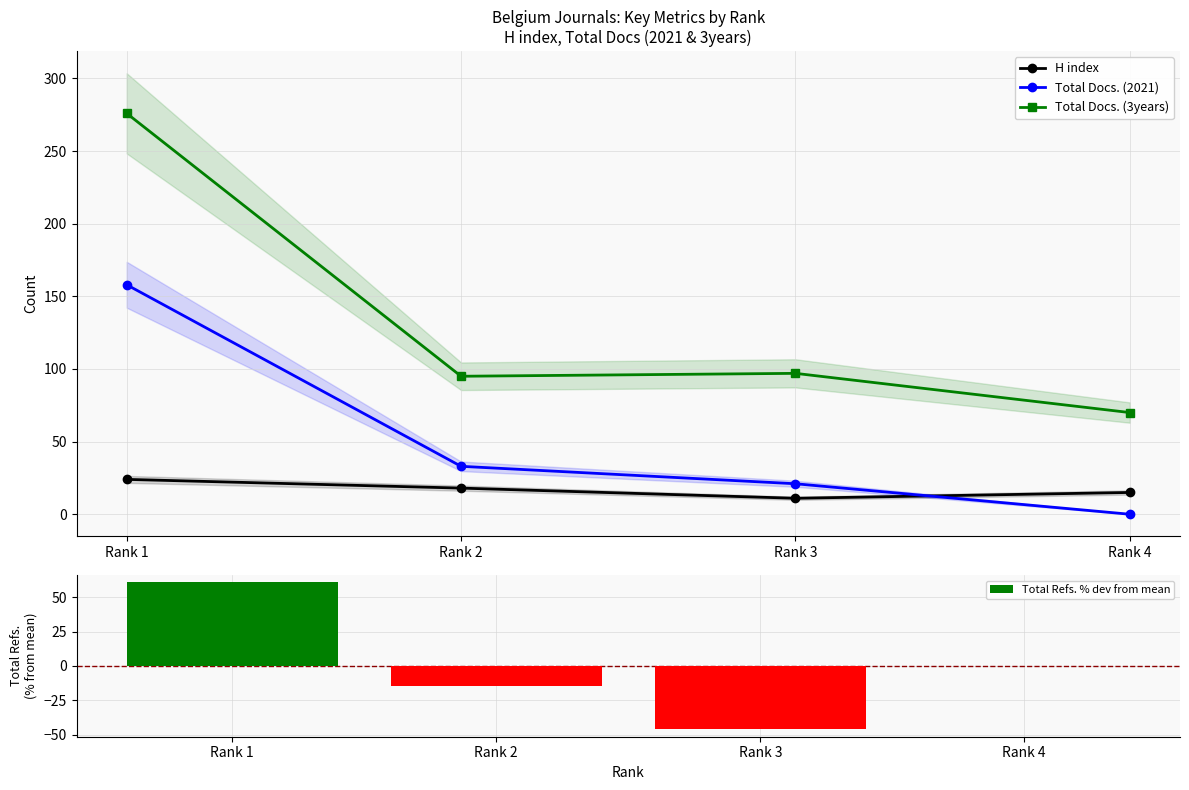

Where is Total Refs. % dev from mean nearest to the value 7?

Rank 4